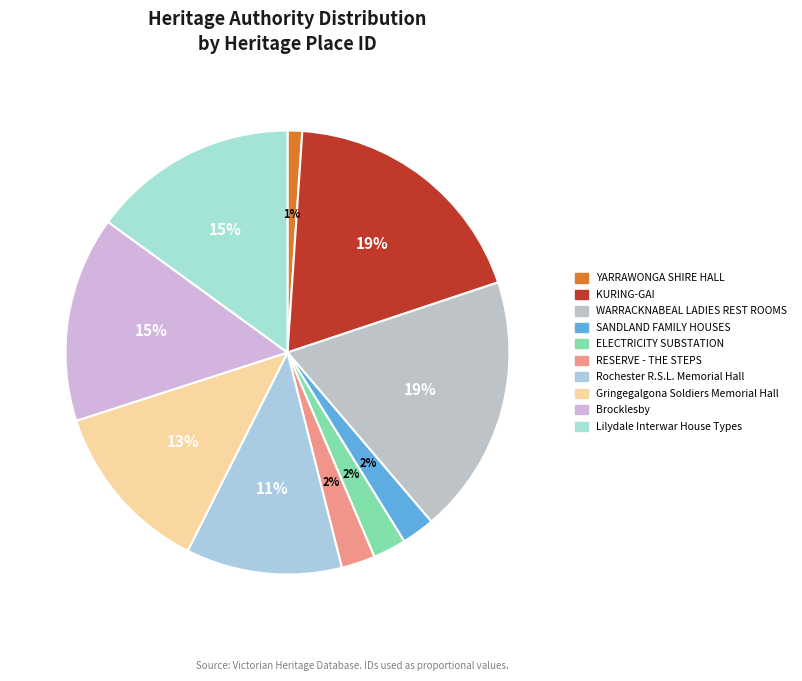

How much of the chart is everything except KURING-GAI?

81.2%